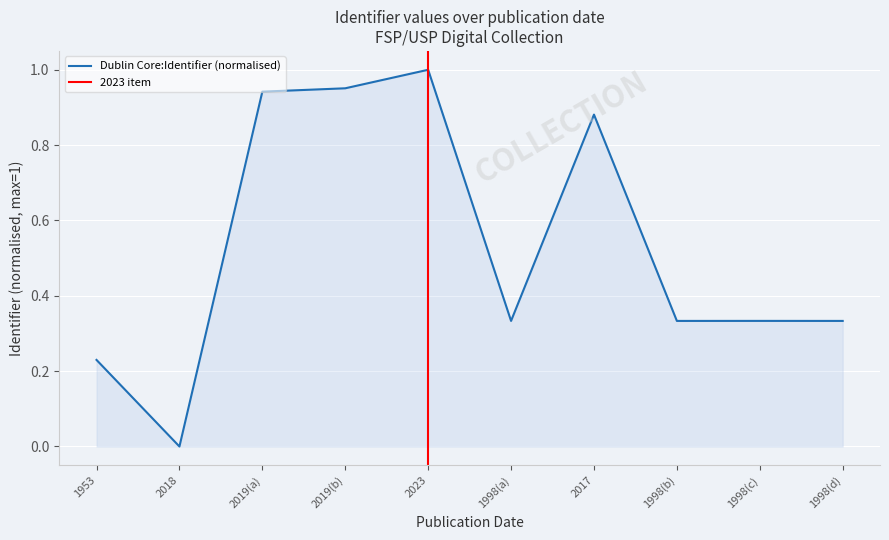

Which category has the lowest value across all series?

2018